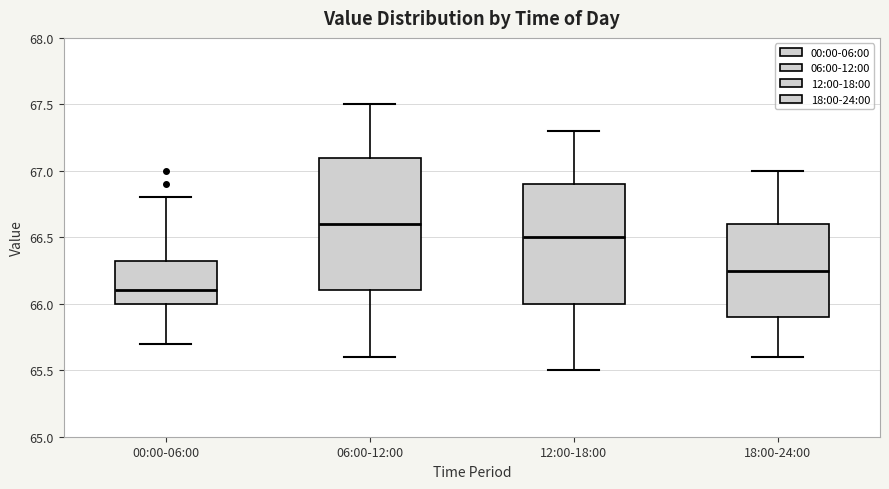

Which box has the highest median line?

06:00-12:00